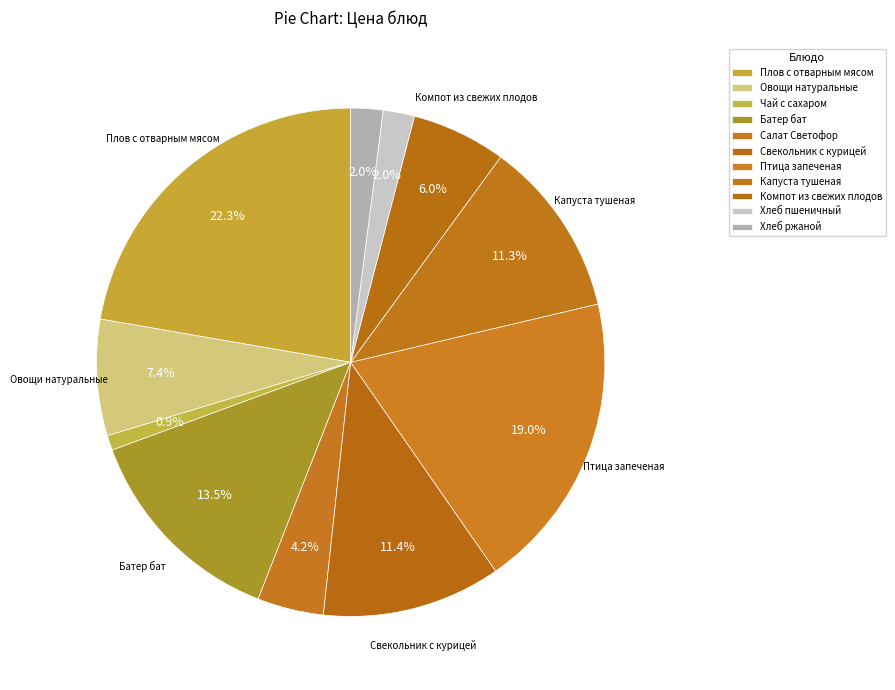

True or false: Капуста тушеная accounts for 11% of the total.

True